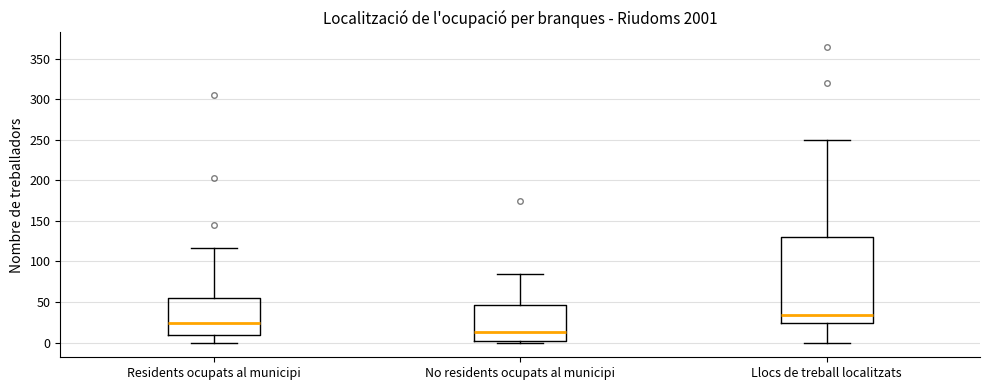

Reading left to right, transcribe this box plot: for each box, give where its median line is, the range the box spans, and where its two whiskers end, as read against the y-axis. The values are not printed on the chart, so give them approximately, as read against the axis.

Residents ocupats al municipi: median 25, box 10 to 55, whiskers 0 to 115
No residents ocupats al municipi: median 15, box 0 to 45, whiskers 0 (just below the box's lower edge) to 85
Llocs de treball localitzats: median 35, box 25 to 130, whiskers 0 to 250